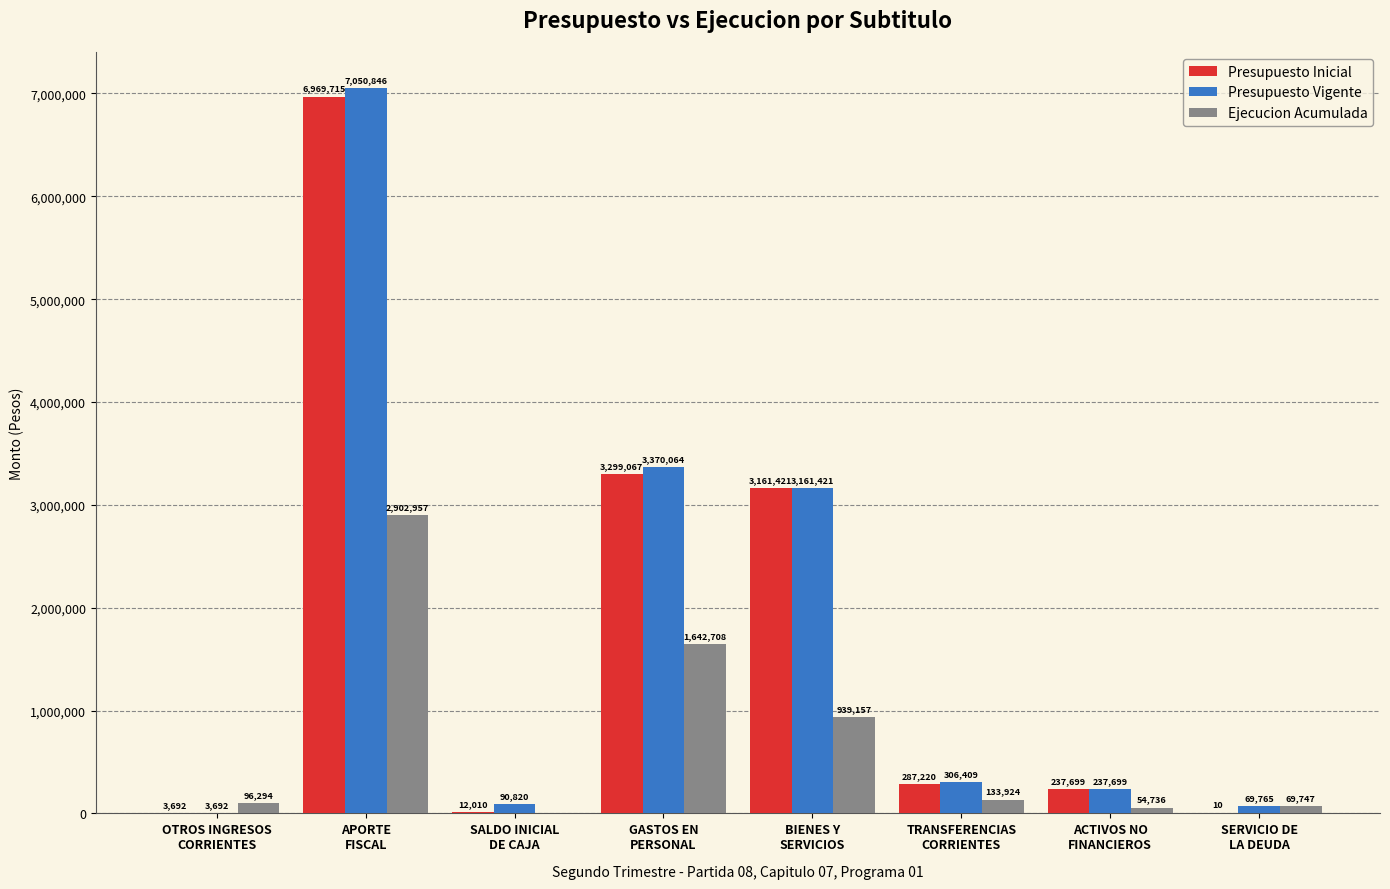

How many categories are shown in the chart?

8